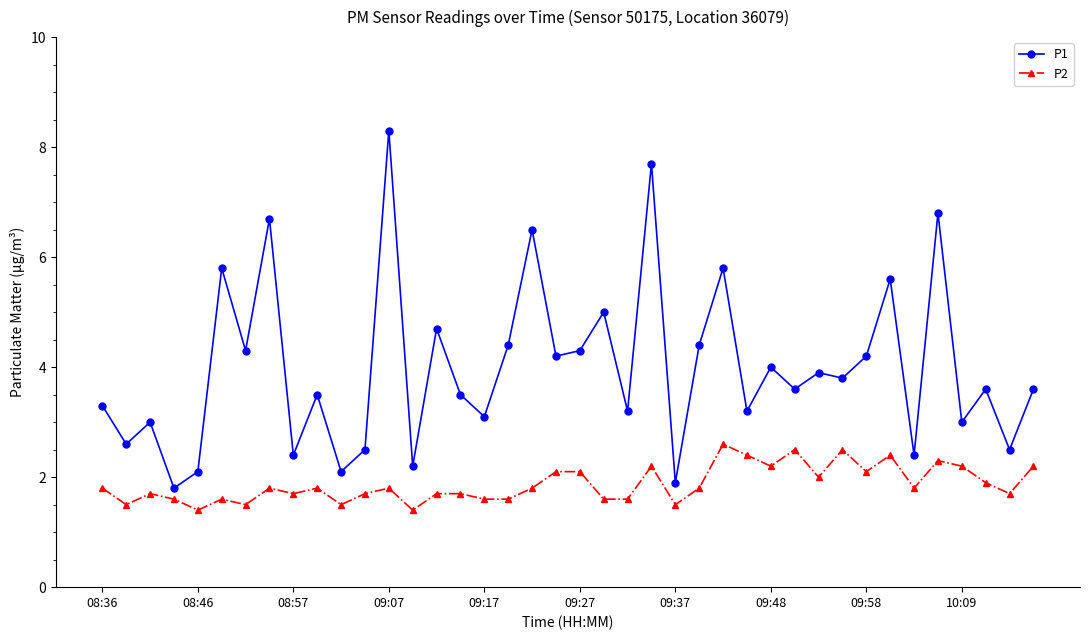

What is the sum of all P1 values?

159.5